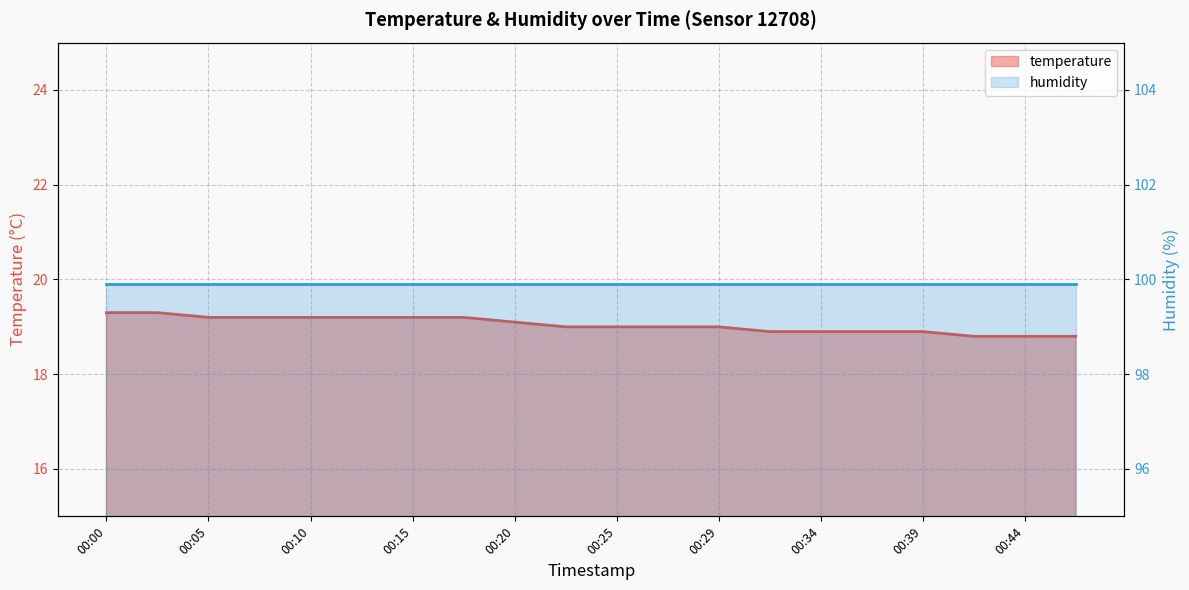

What value does the data have at 00:22?

19.0